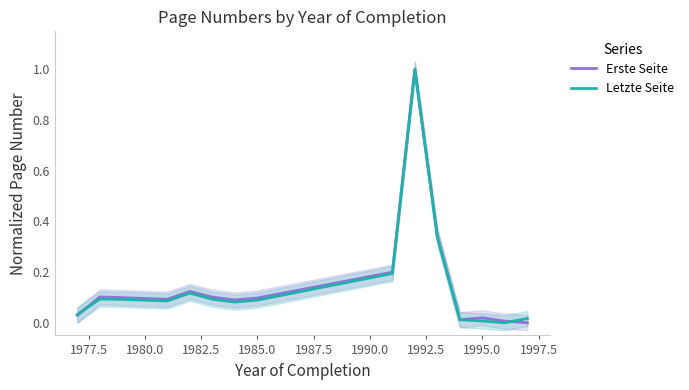

List the series in order of their peak value, highest first.

Erste Seite, Letzte Seite